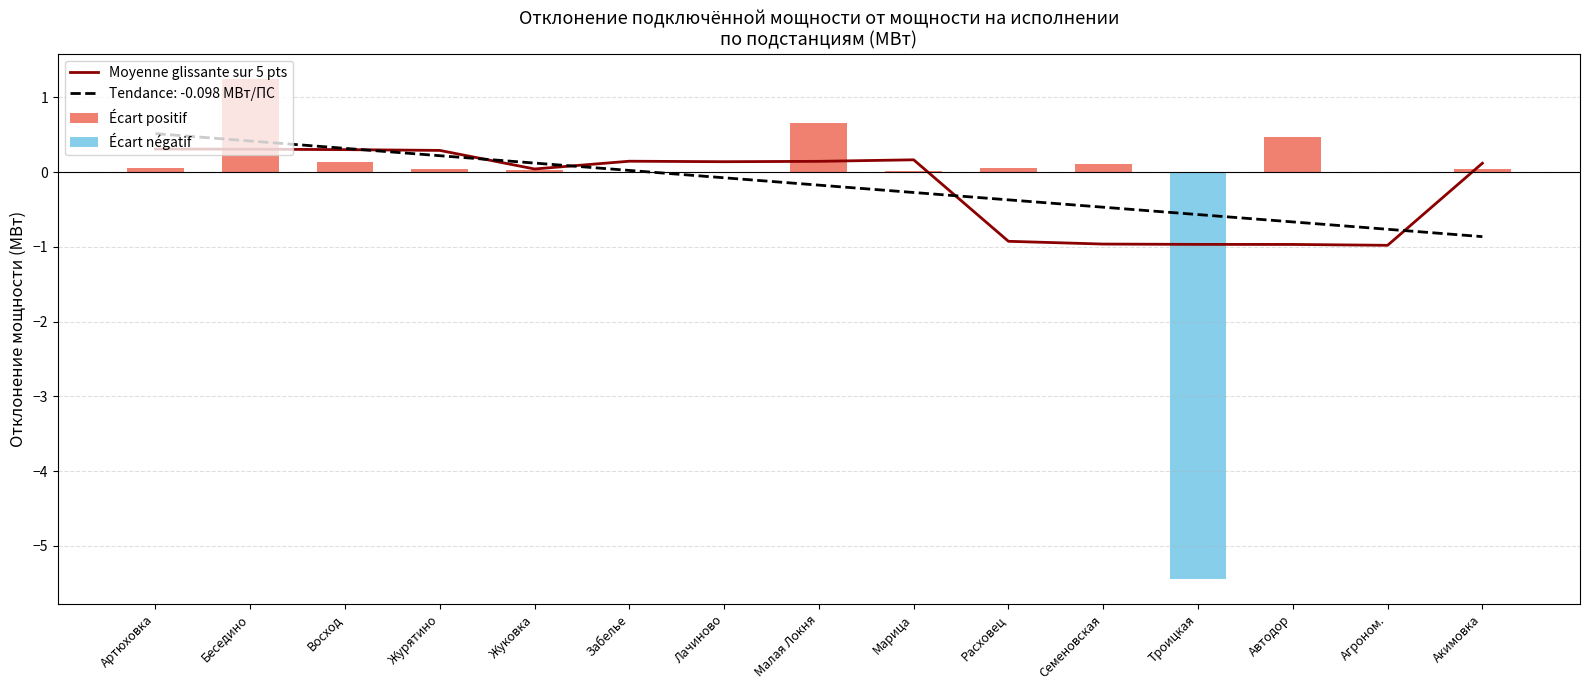

What is the lowest value of the Tendance: -0.098 МВт/ПС series?

-0.9